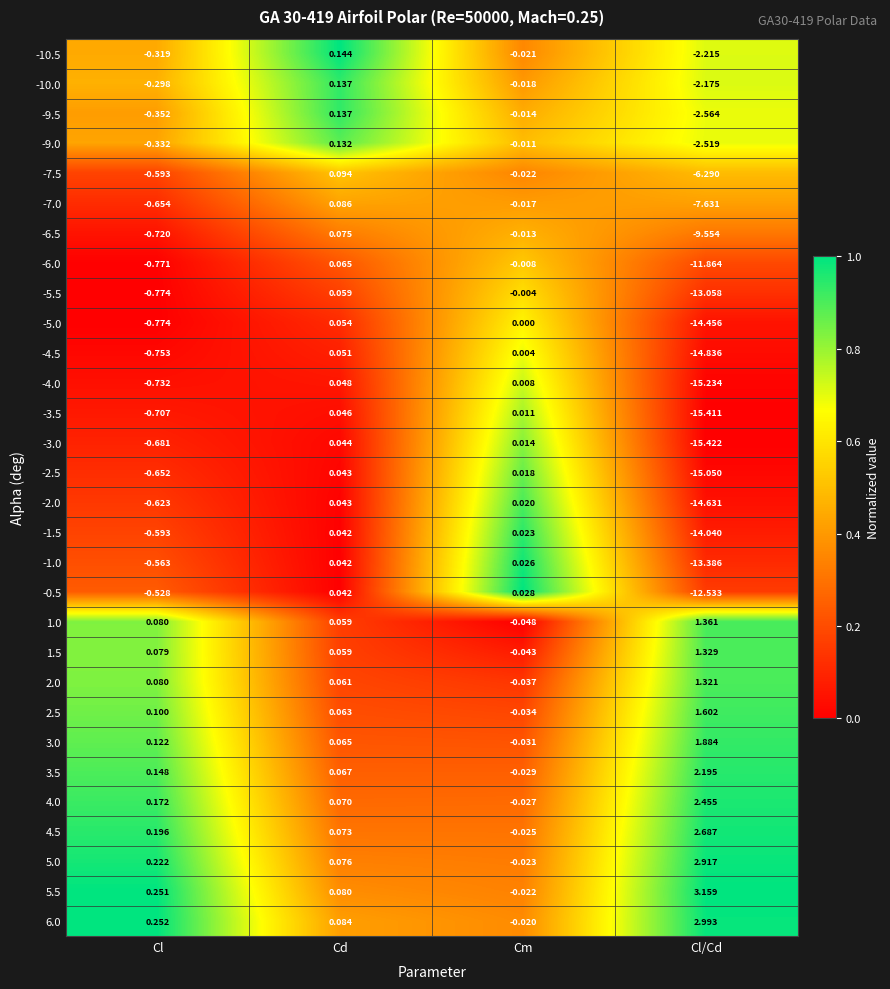

Which category has the lowest value in the 6.0 series?

Cm